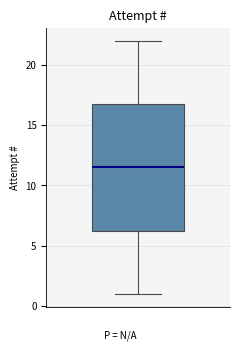

Transcribe this box plot: give where the median line is, the range the box spans, and where the two whiskers end, as read against the y-axis. The values are not printed on the chart, so give them approximately, as read against the axis.

median 11.5, box 6.5 to 17.0, whiskers 1.0 to 22.0